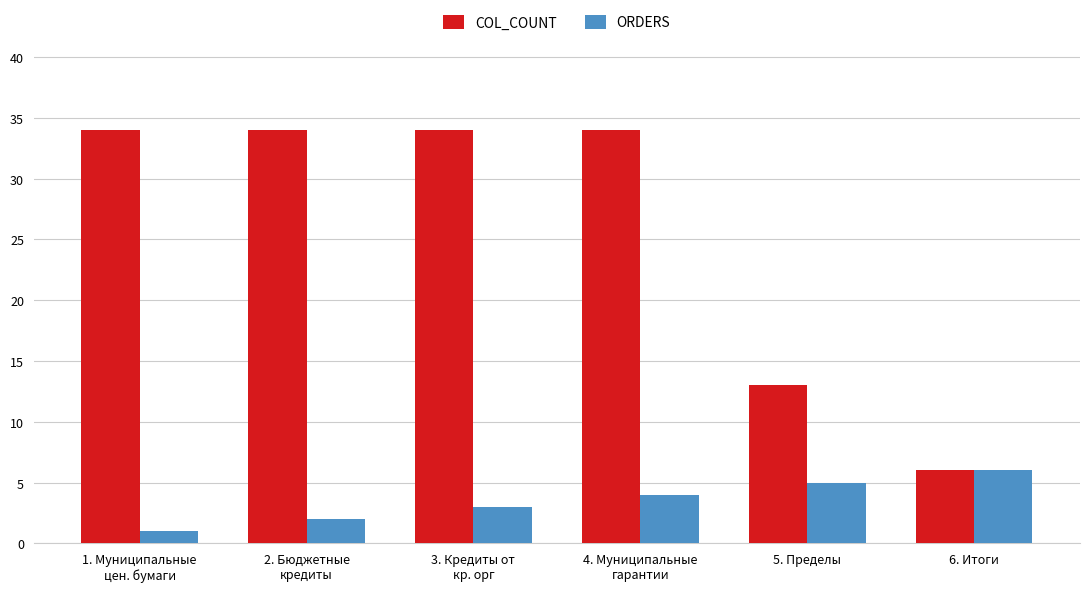

What is the difference between the highest and lowest values at 5. Пределы?

8